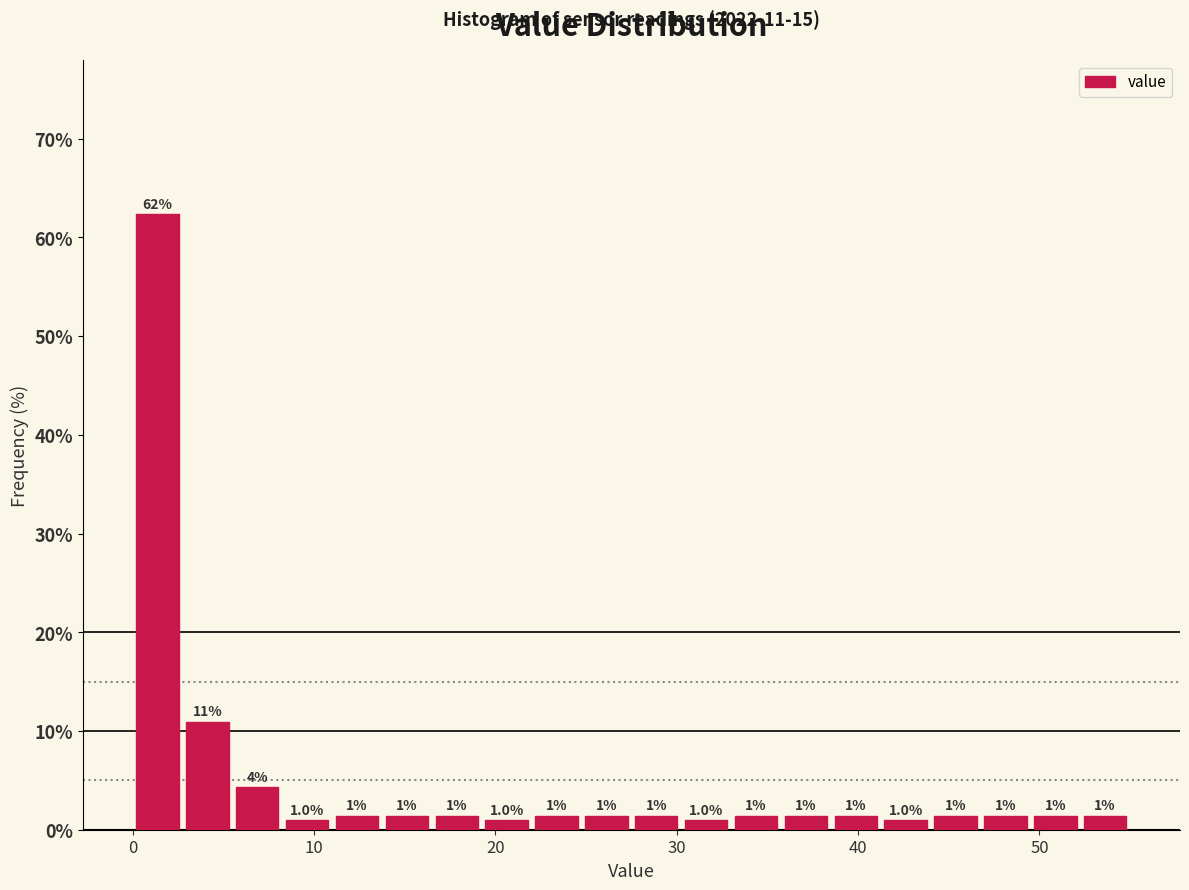

Read against the x-axis, roughly where is the centre of the tallest bar?

1